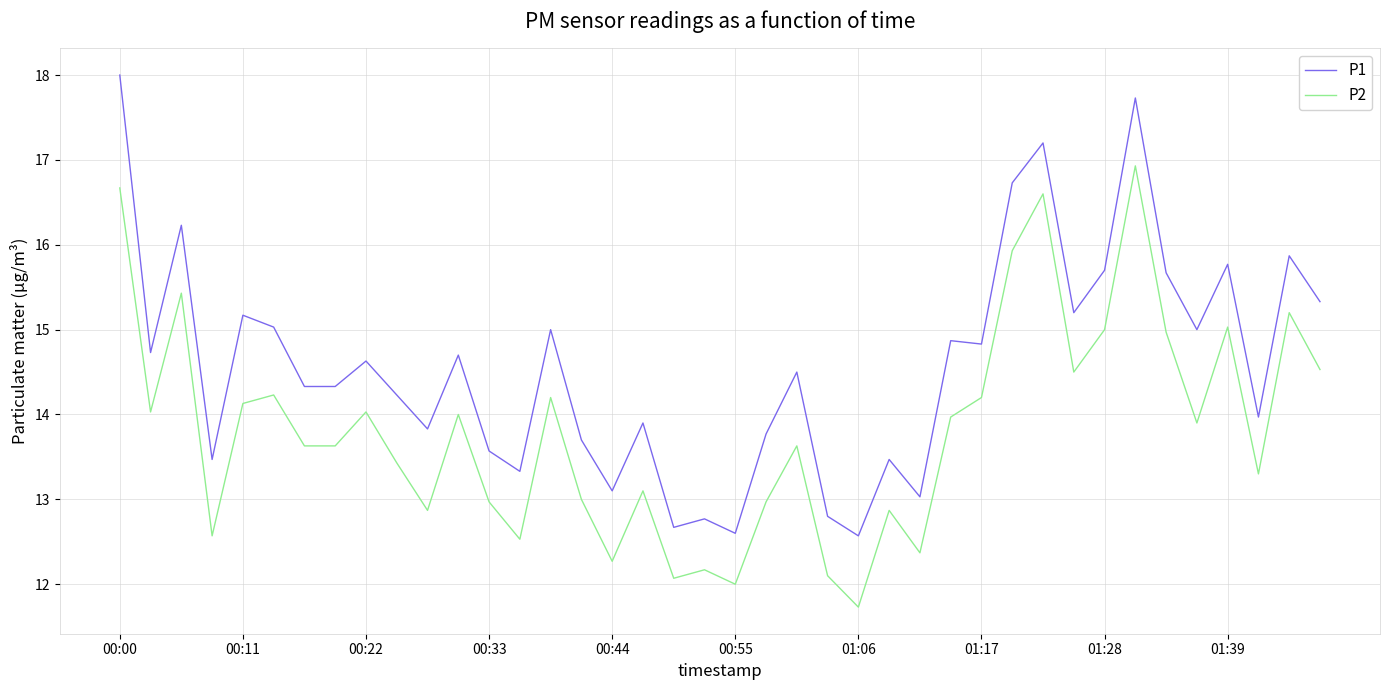

True or false: P1 and P2 intersect in this chart.

False